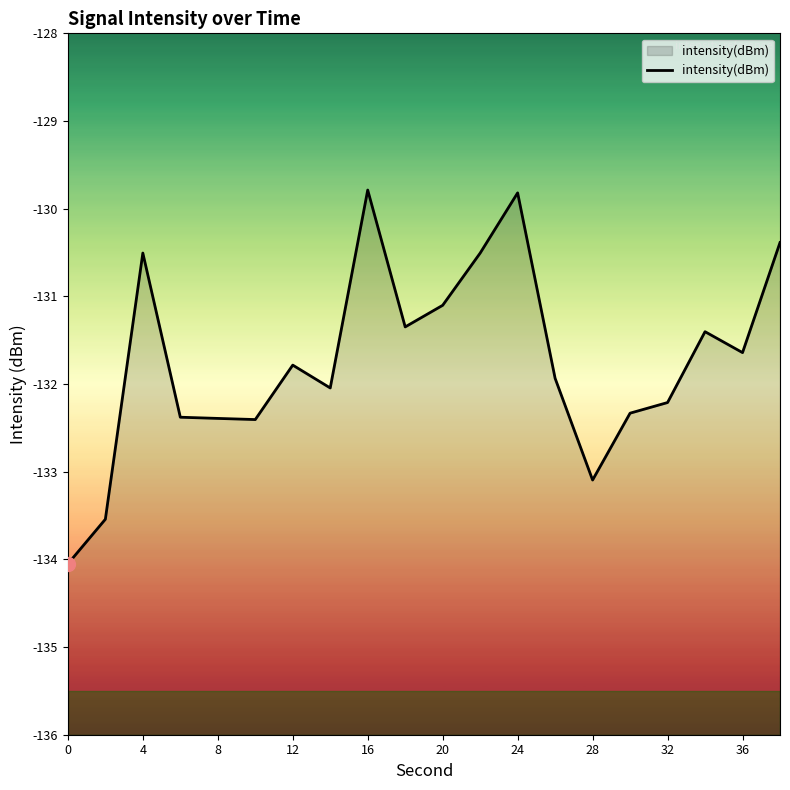

What is the smallest value displayed?

-134.1